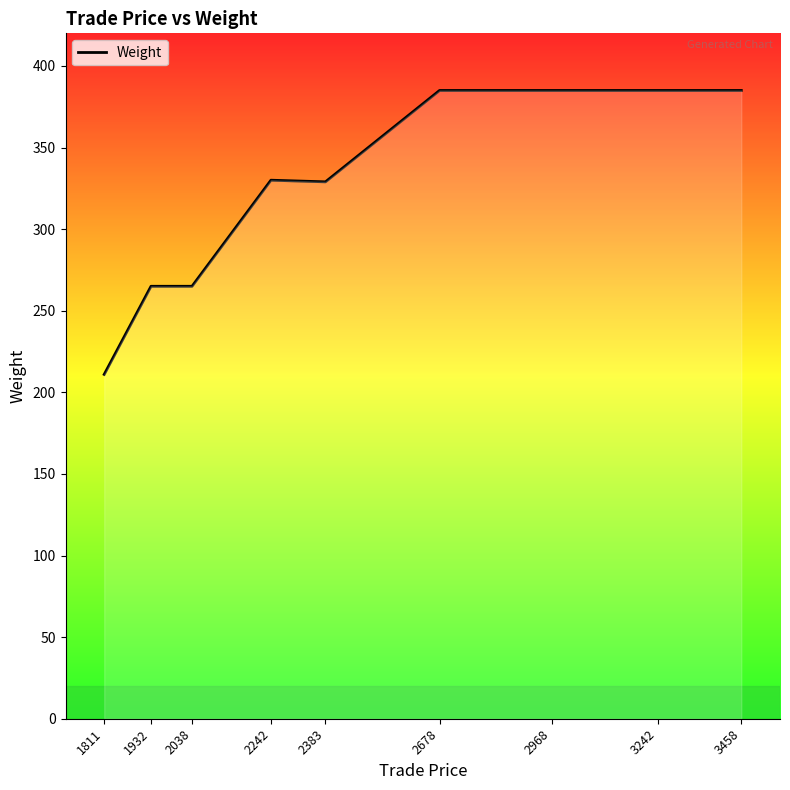

The value at 3242 is 385. True or false?

True